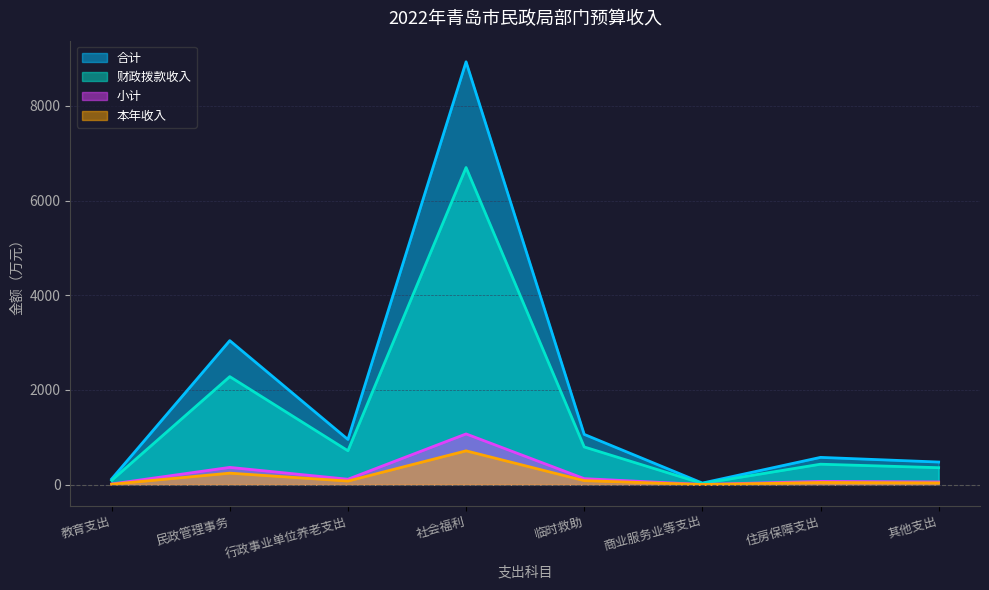

What are all the series names shown in the legend?

合计, 财政拨款收入, 小计, 本年收入